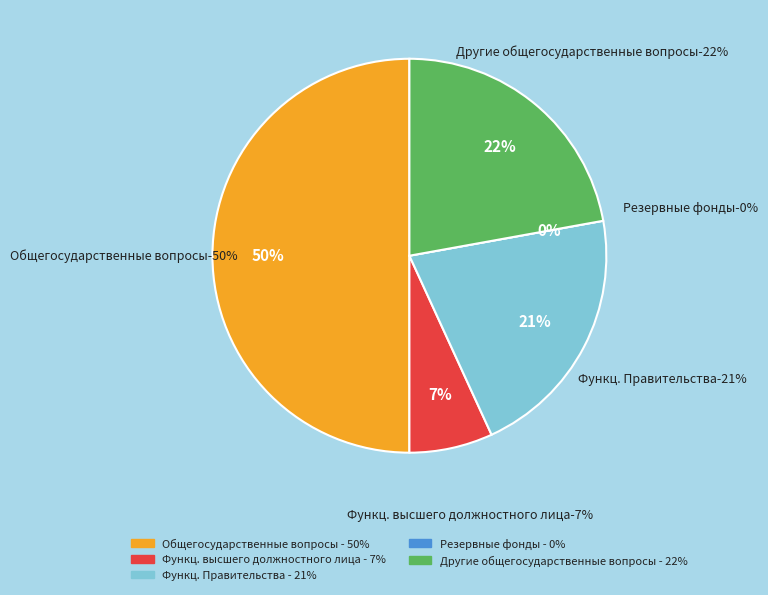

To the nearest percent, what is the combined percentage of Другие общегосударственные вопросы and Общегосударственные вопросы?

72%